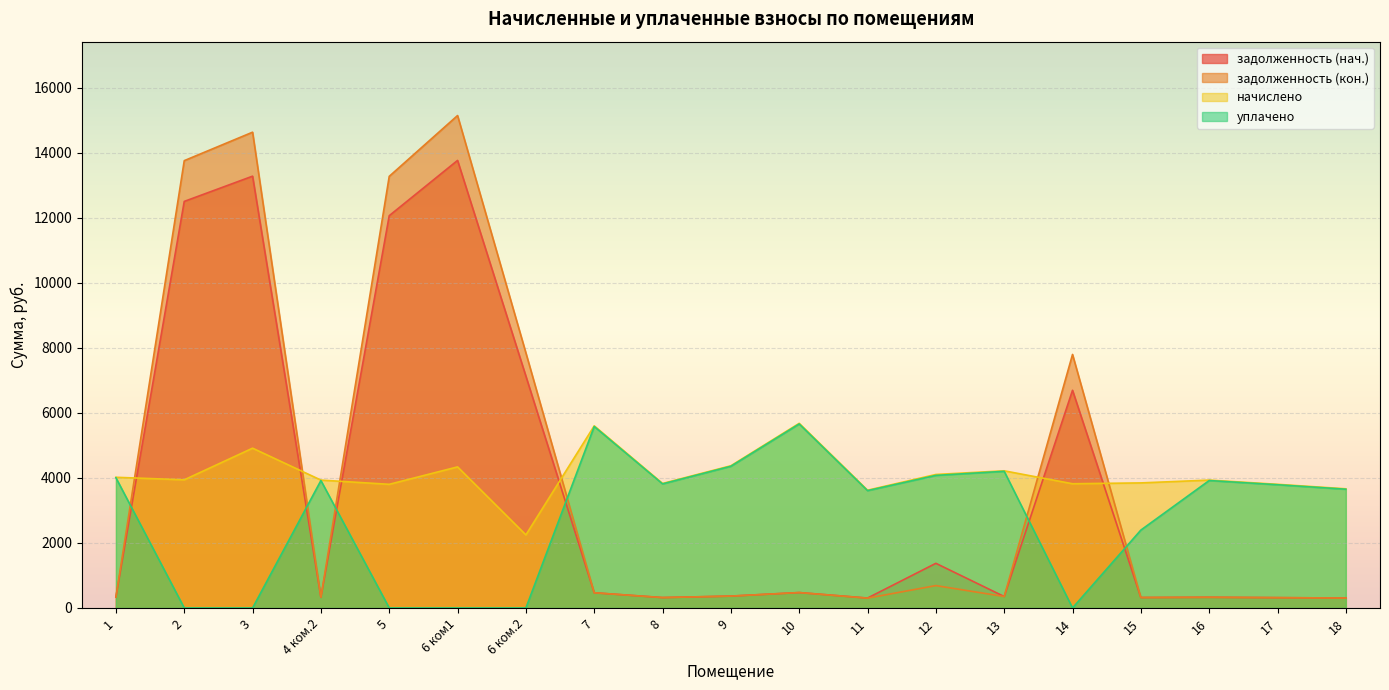

Reading left to right, transcribe all the data shown in this chart.

задолженность (нач.): 334.8	12500.0	13276.2	327.6	12061.4	13761.0	7127.2	466.6	319.0	364.3	473.0	304.4	1372.2	351.4	6692.6	320.4	327.6	316.8	305.3
задолженность (кон.): 334.8	13753.6	14628.7	327.6	13271.0	15141.0	7841.9	466.6	319.0	364.3	473.0	301.7	687.5	351.4	7795.0	320.4	327.6	316.8	305.3
начислено: 4017.6	3939.8	4912.4	3931.2	3801.6	4337.3	2246.4	5598.7	3827.5	4371.8	5676.5	3620.2	4104.0	4216.3	3818.9	3844.8	3931.2	3801.6	3663.4
уплачено: 4003.7	0.0	0.0	3917.6	0.0	0.0	0.0	5579.3	3814.2	4356.7	5656.8	3607.6	4075.5	4201.7	0.0	2393.9	3917.6	3788.4	3650.6